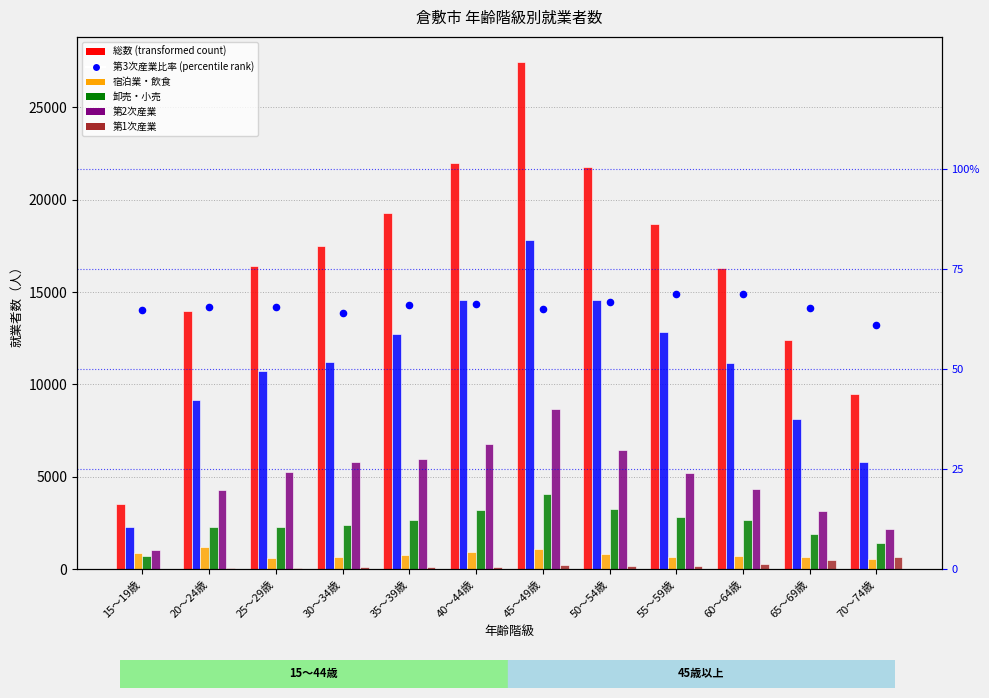

Which series has the largest total across all categories?

総数